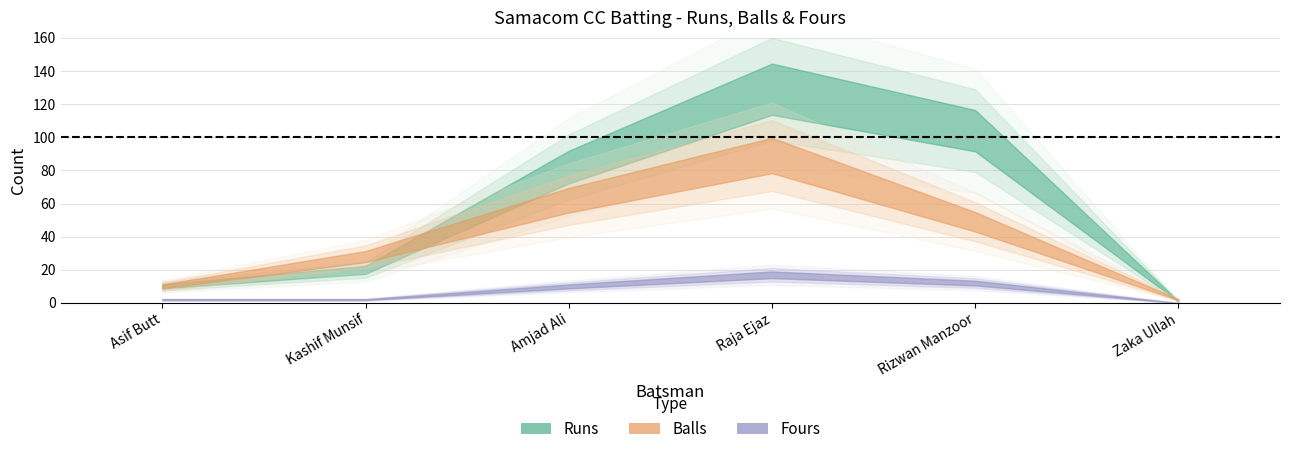

Where is Runs nearest to the value 65?

Amjad Ali